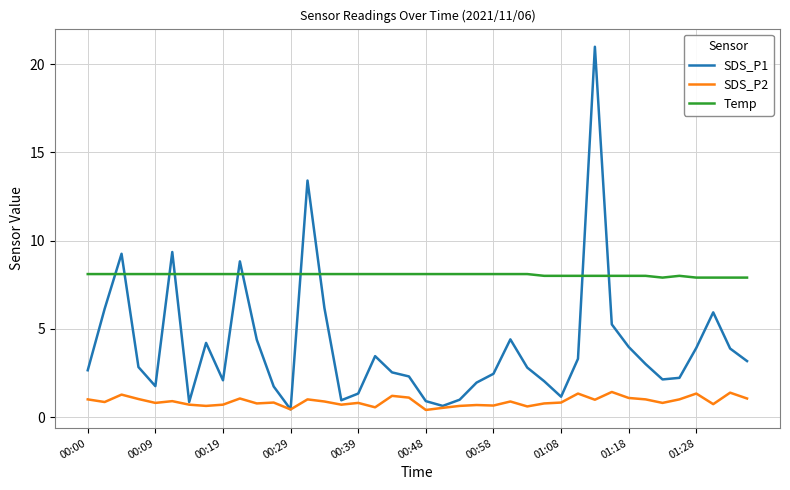

What is the greatest value displayed?

21.0